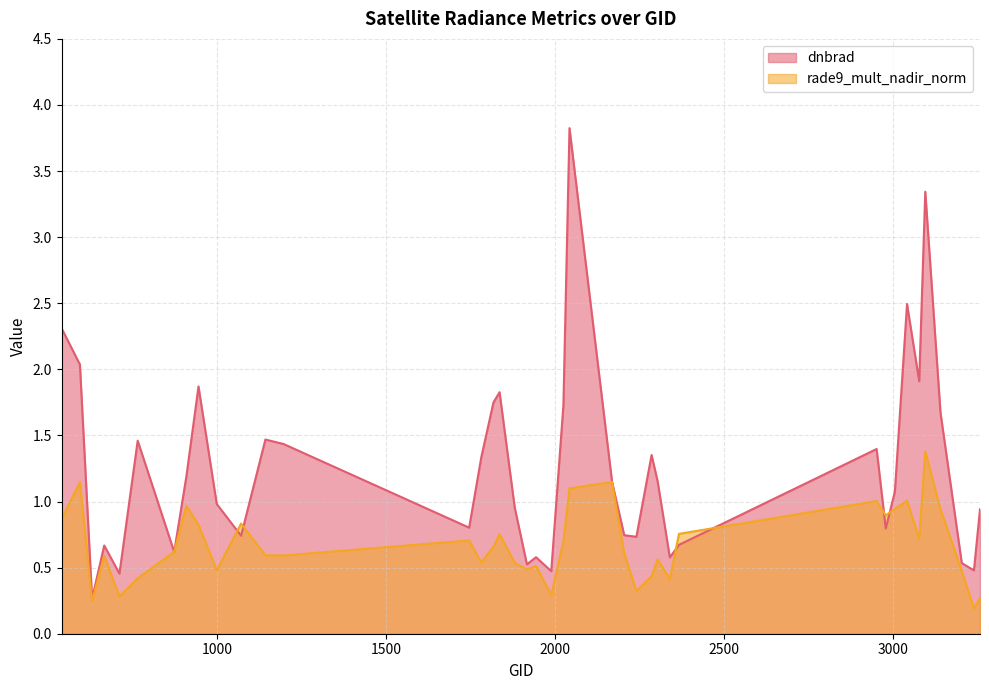

How many data points in dnbrad are above 1?

21